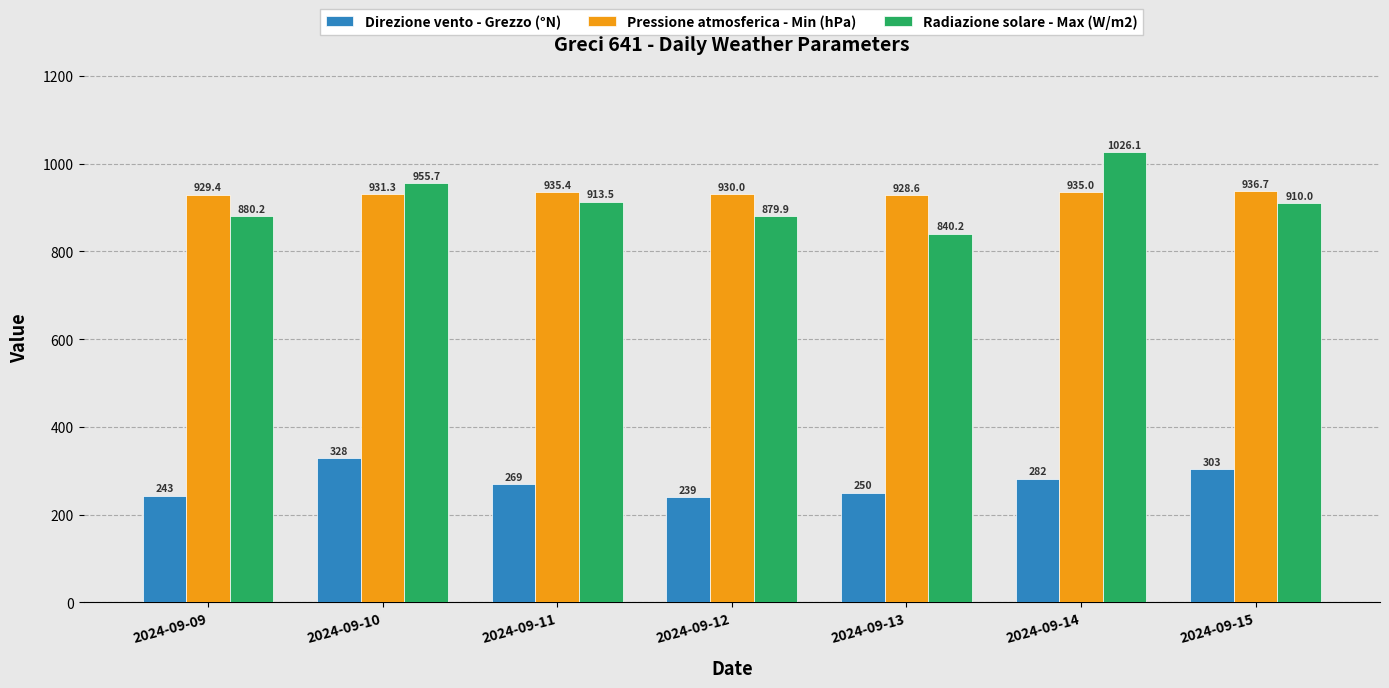

The value of Radiazione solare - Max (W/m2) at 2024-09-09 is 880.2. True or false?

True